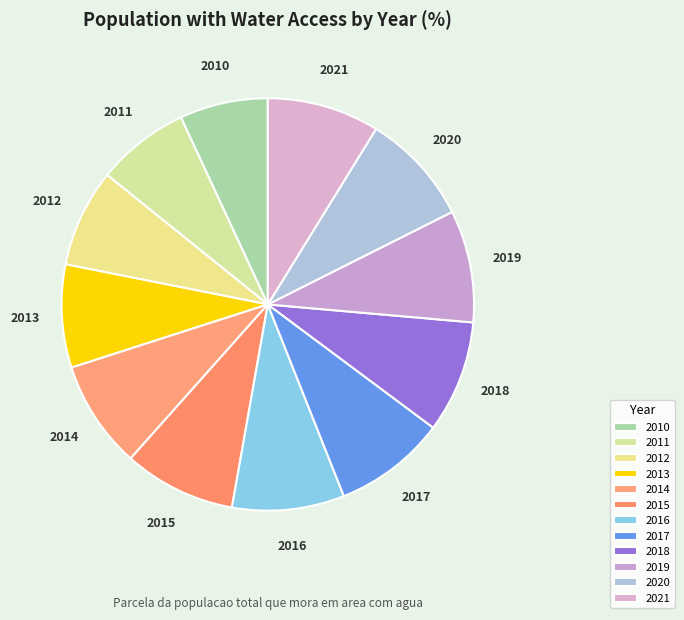

Count the number of slices in the pie.

12